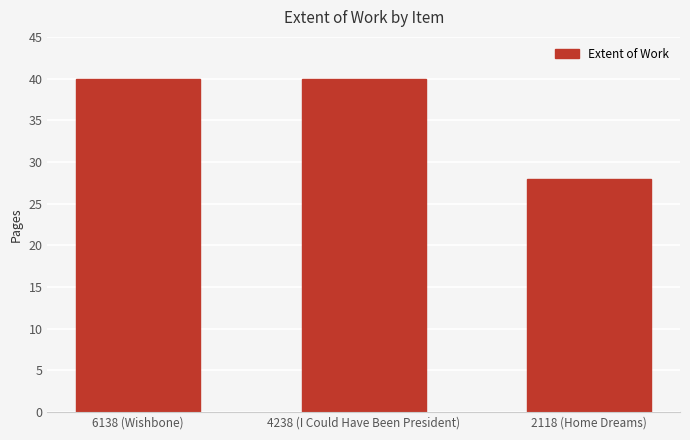

Approximately how many times larger is the value at 4238 (I Could Have Been President) compared to 6138 (Wishbone)?

1.0